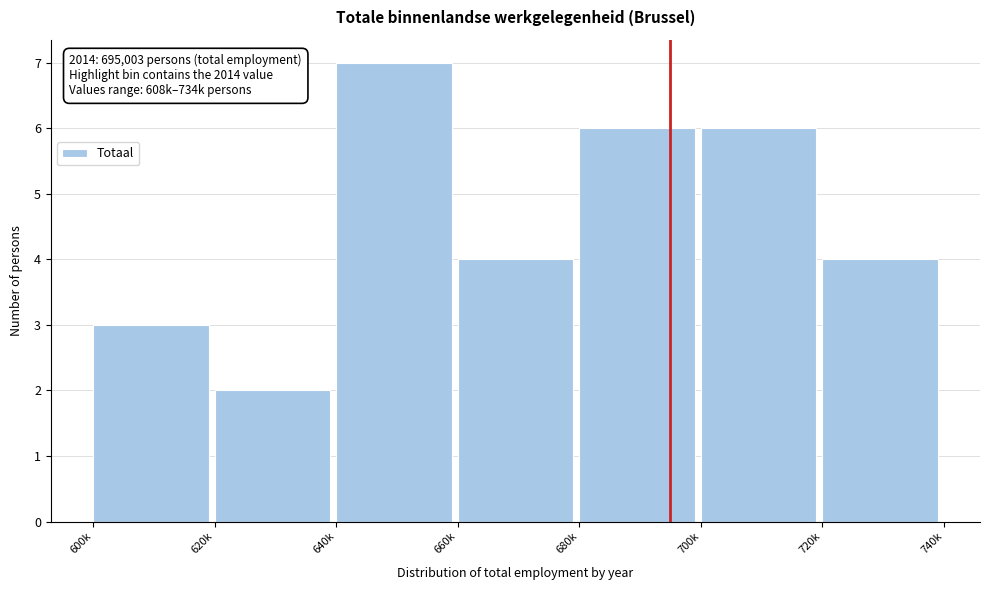

Reading left to right, list all the values displayed in this chart.

3	2	7	4	6	6	4